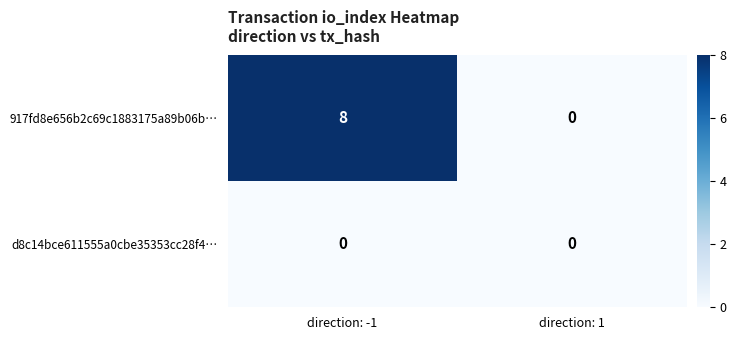

Reading left to right, transcribe all the data shown in this chart.

917fd8e656b2c69c1883175a89b06b…: 8	0
d8c14bce611555a0cbe35353cc28f4…: 0	0